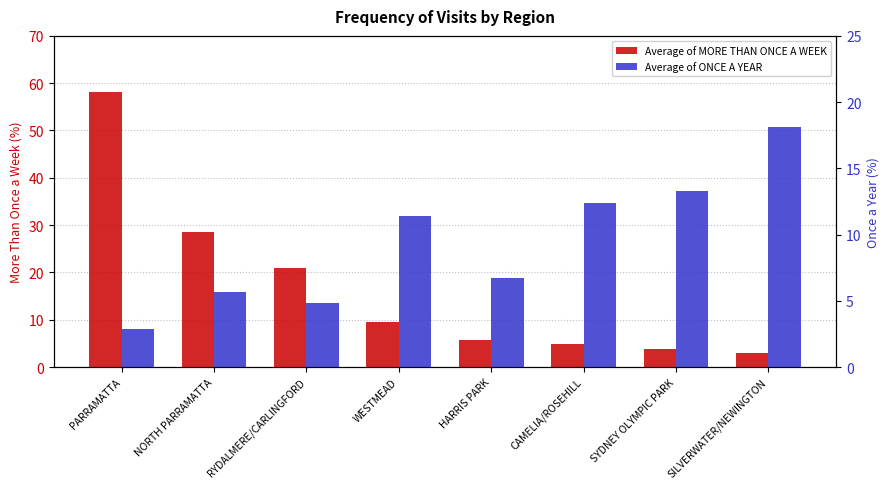

What is the spread (max minus min) of values at SYDNEY OLYMPIC PARK?

9.5